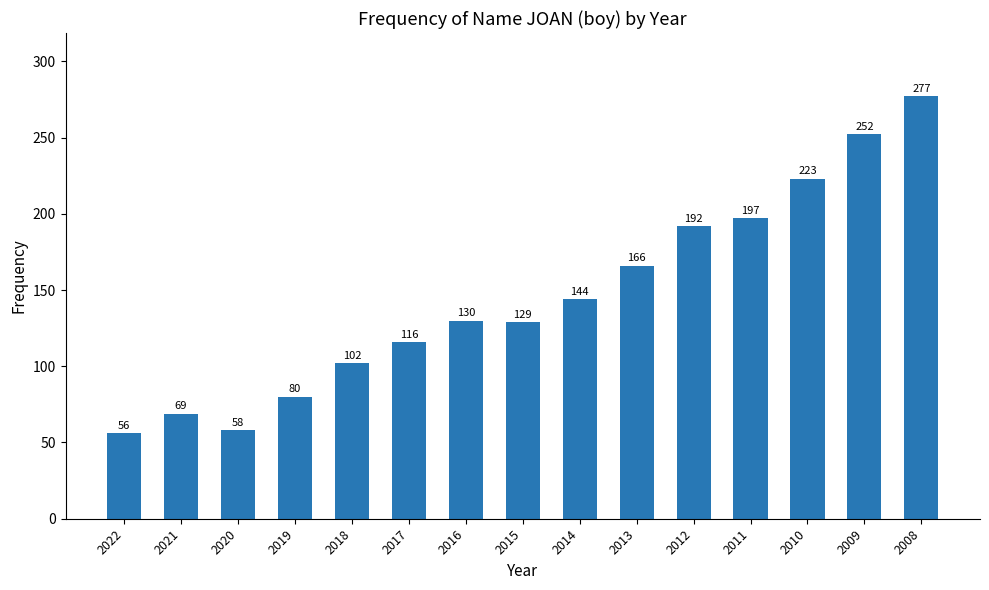

How many data points are less than 130?

7